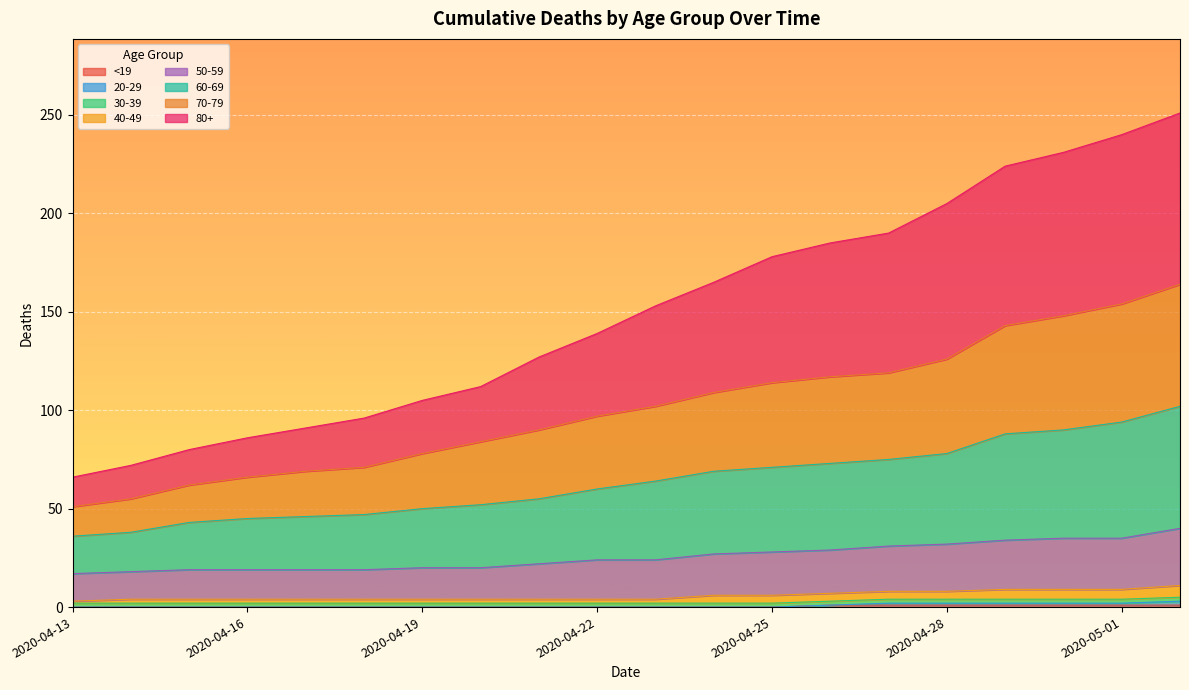

What is the difference between the highest and lowest values at 2020-04-27?

189